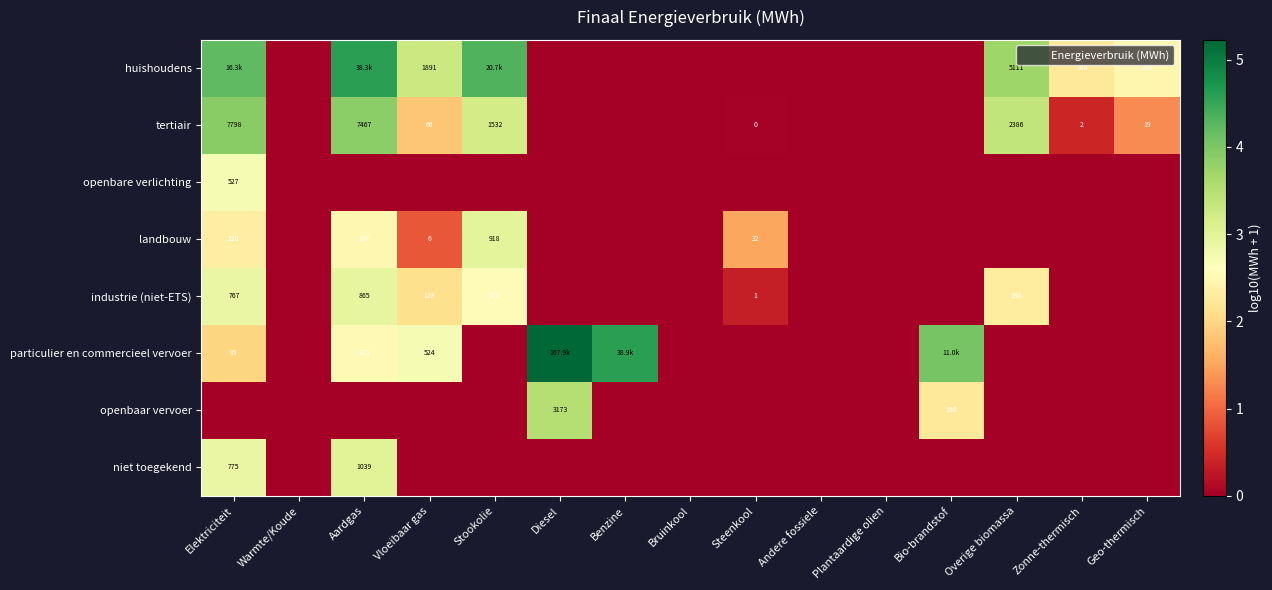

At which label does industrie (niet-ETS) reach its peak?

Aardgas